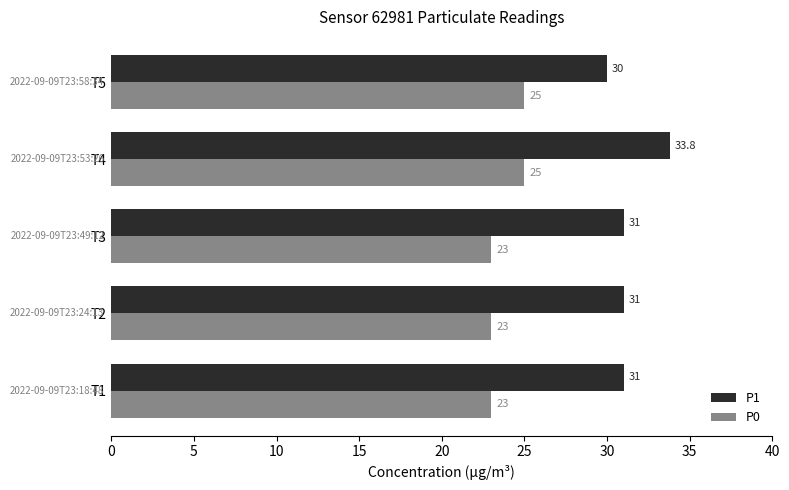

Which series changed the most between T4 and T5?

P1